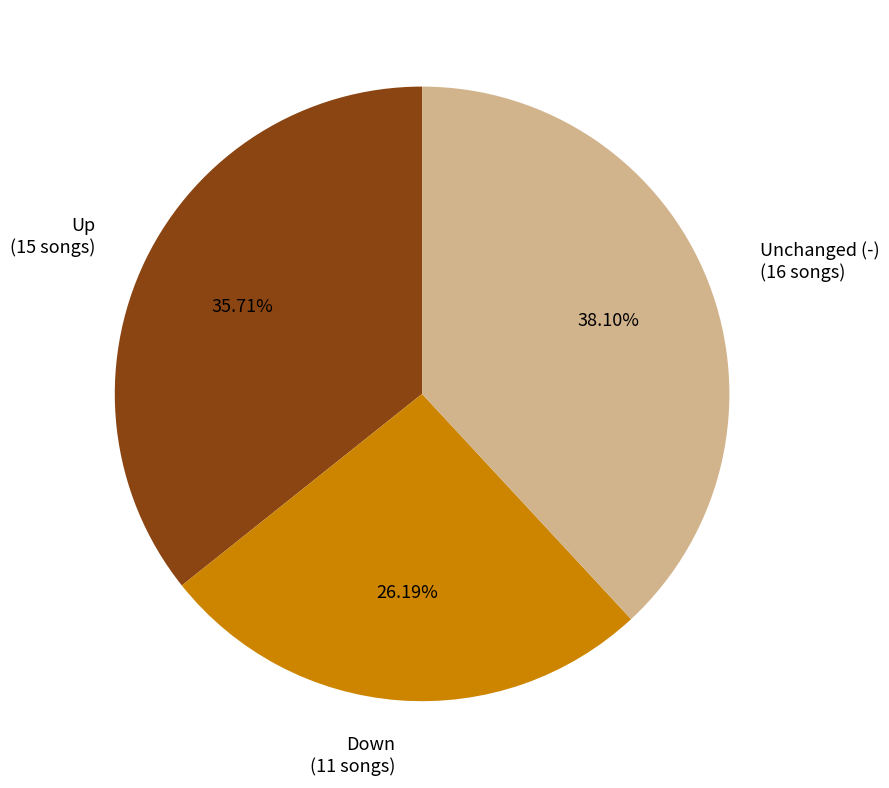

How many segments does this pie chart have?

3